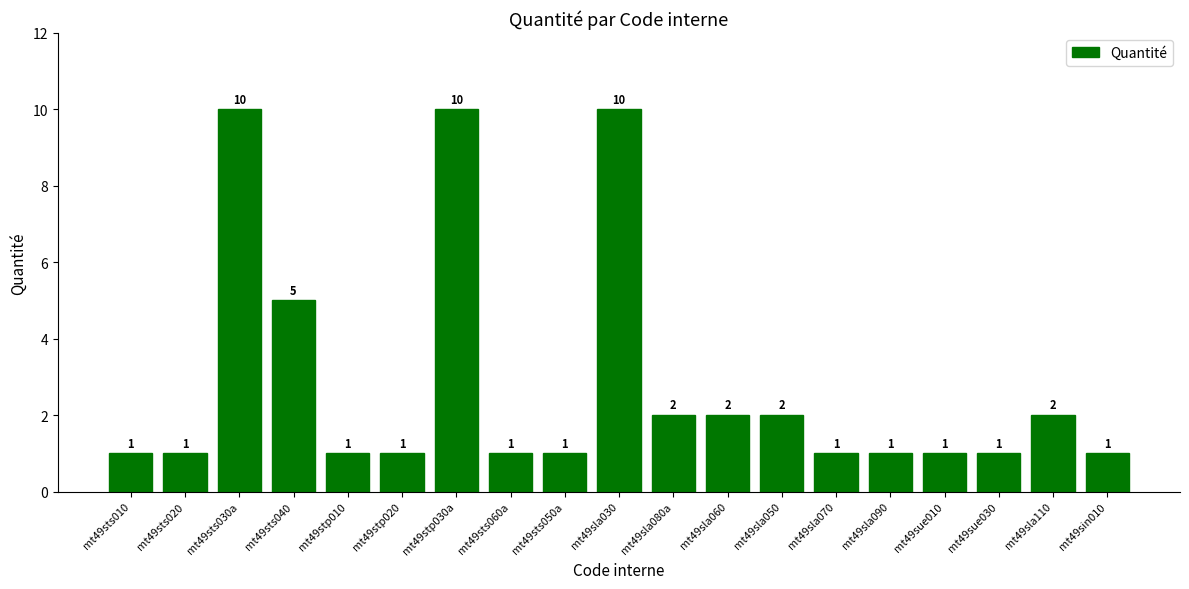

Reading left to right, extract all data points from this chart.

mt49sts010=1	mt49sts020=1	mt49sts030a=10	mt49sts040=5	mt49stp010=1	mt49stp020=1	mt49stp030a=10	mt49sts060a=1	mt49sts050a=1	mt49sla030=10	mt49sla080a=2	mt49sla060=2	mt49sla050=2	mt49sla070=1	mt49sla090=1	mt49sue010=1	mt49sue030=1	mt49sla110=2	mt49sin010=1